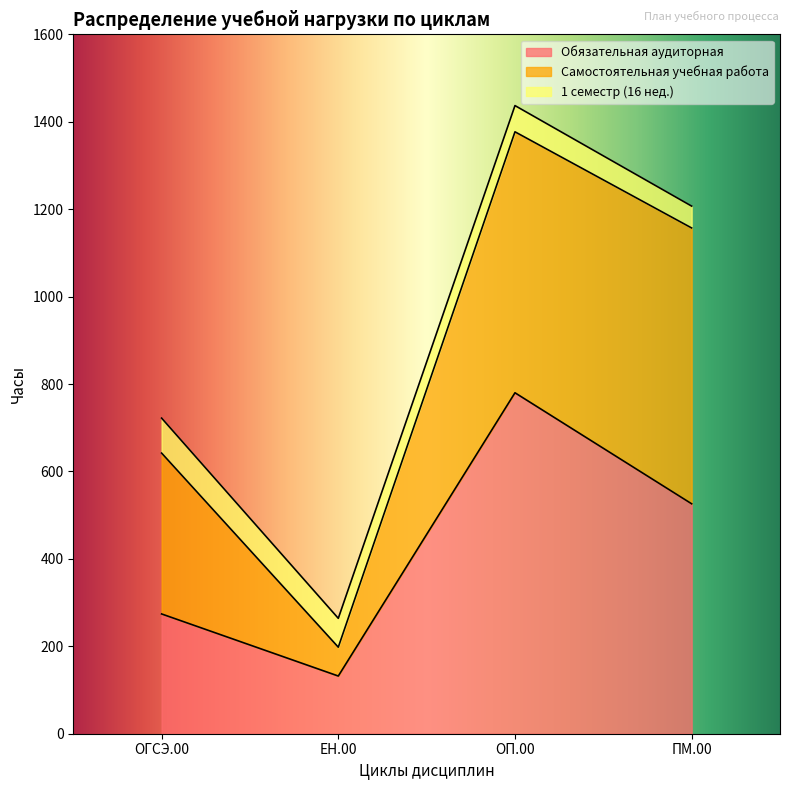

What position from the right is ОП.00?

2